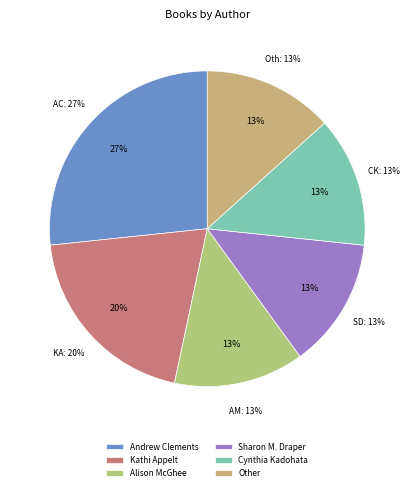

Is it true that Sharon M. Draper is 3% of the pie?

False